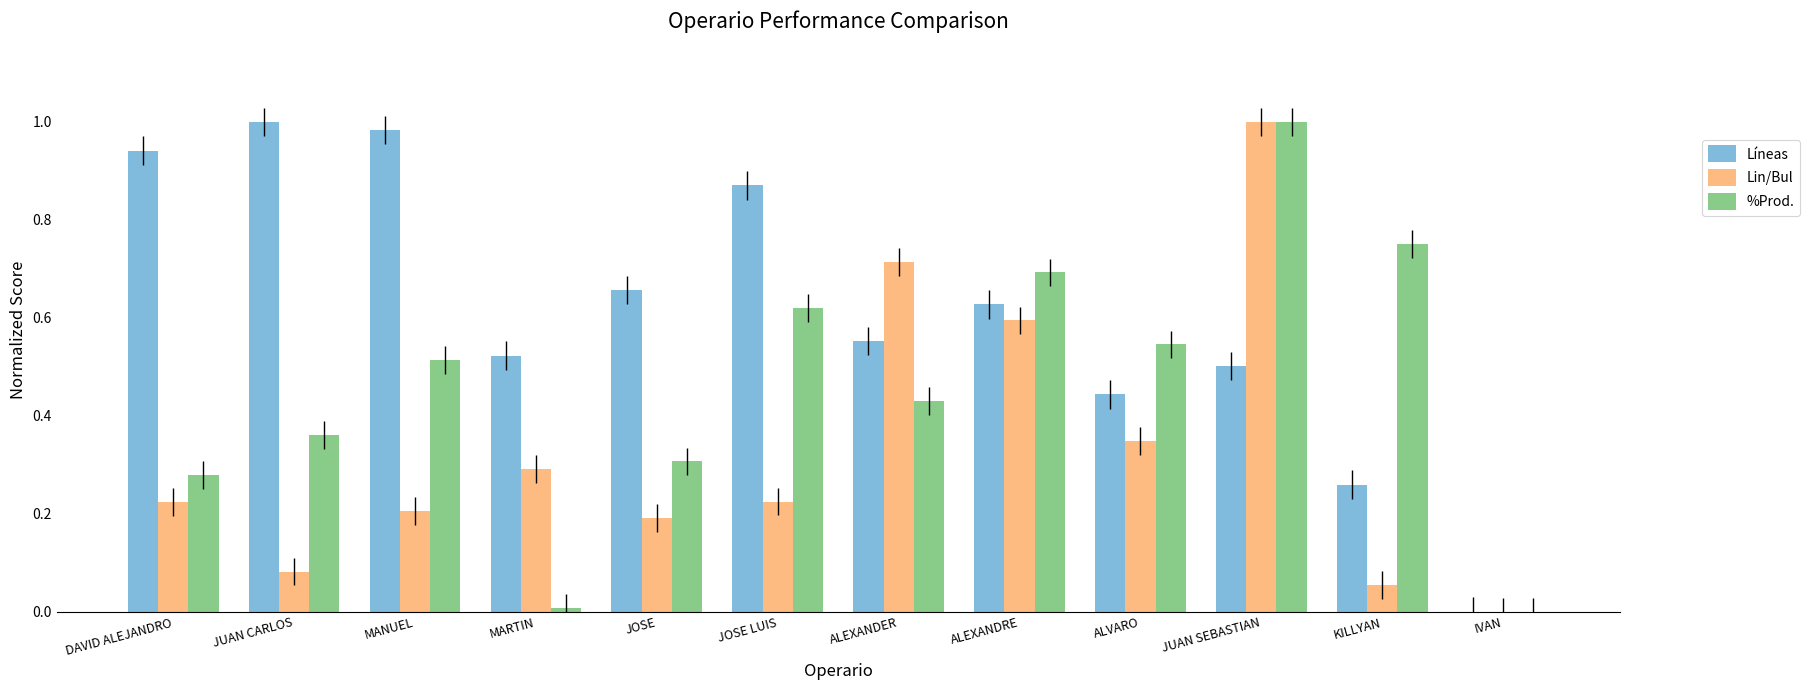

Is it true that %Prod. equals 0.7 at MANUEL?

False